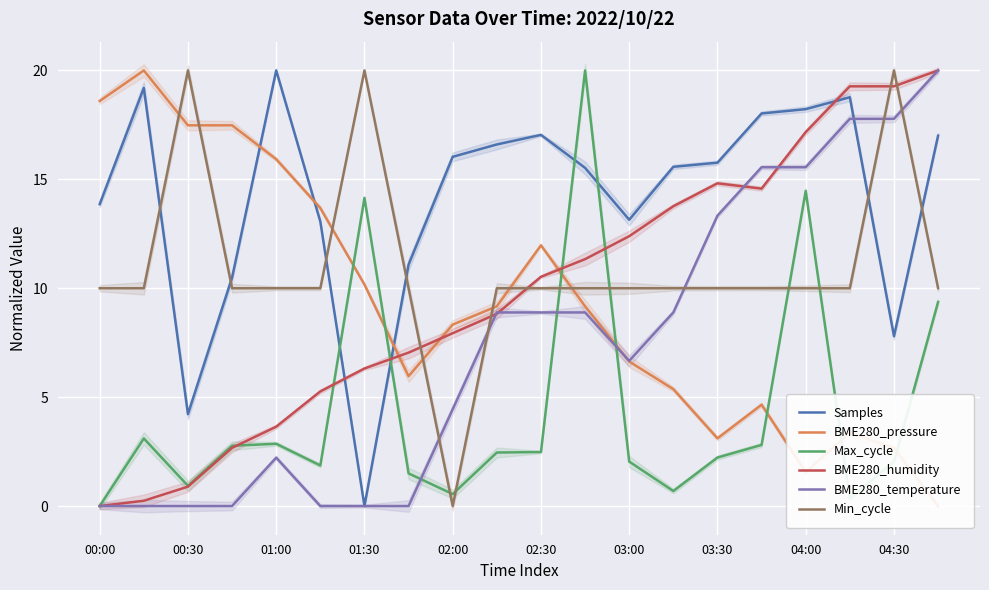

Is it true that BME280_temperature equals 20.0 at 19?

True